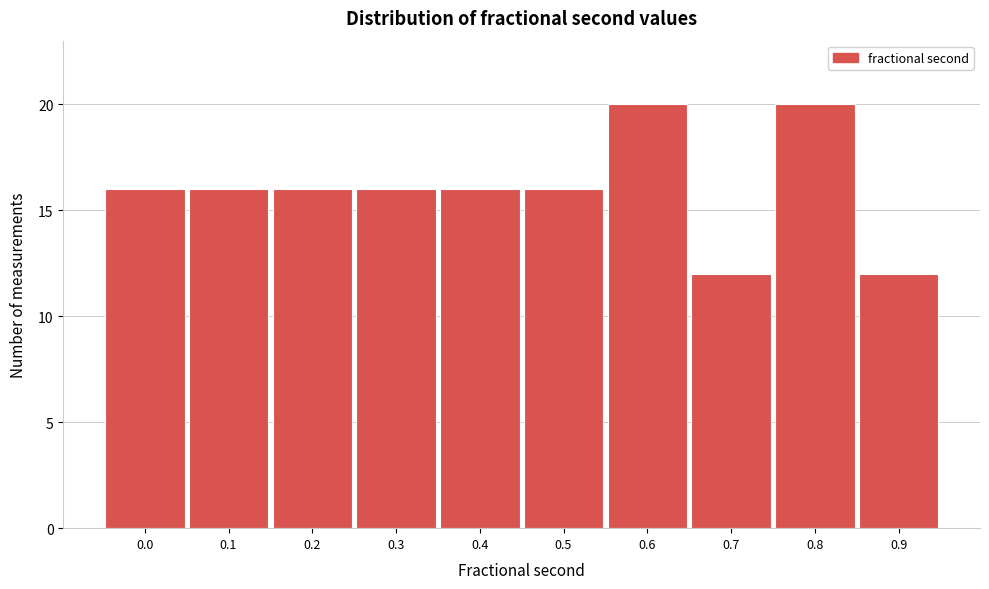

Reading left to right, transcribe all the data shown in this chart.

16	16	16	16	16	16	20	12	20	12